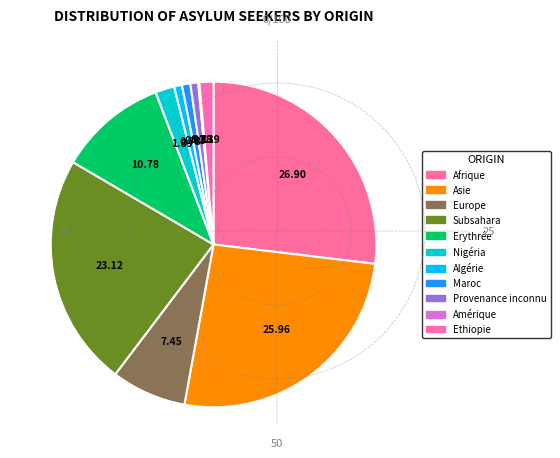

What percentage is the Subsahara slice, to the nearest percent?

23%